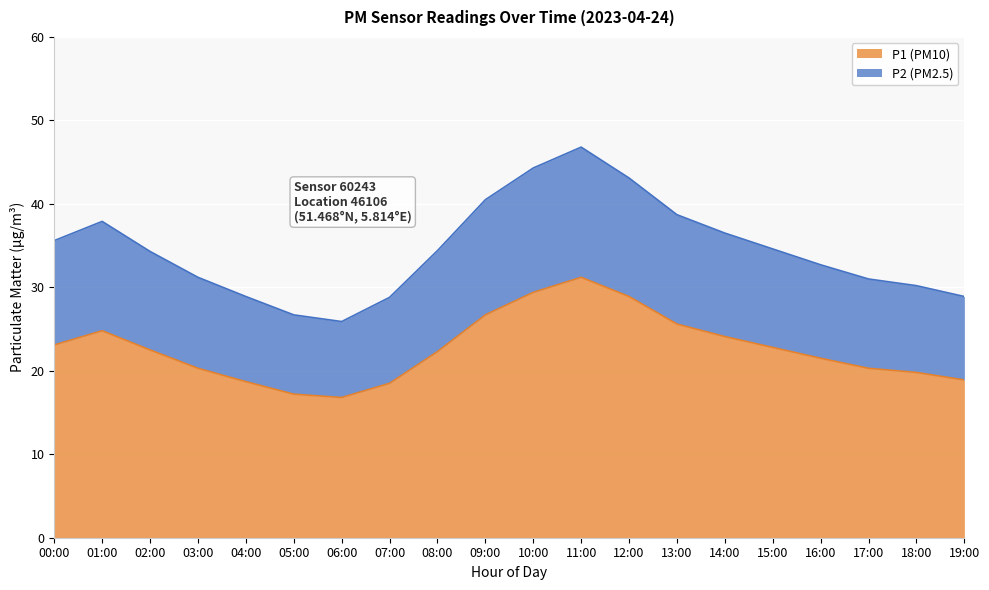

What is the highest value of the P1 (PM10) series?

31.2